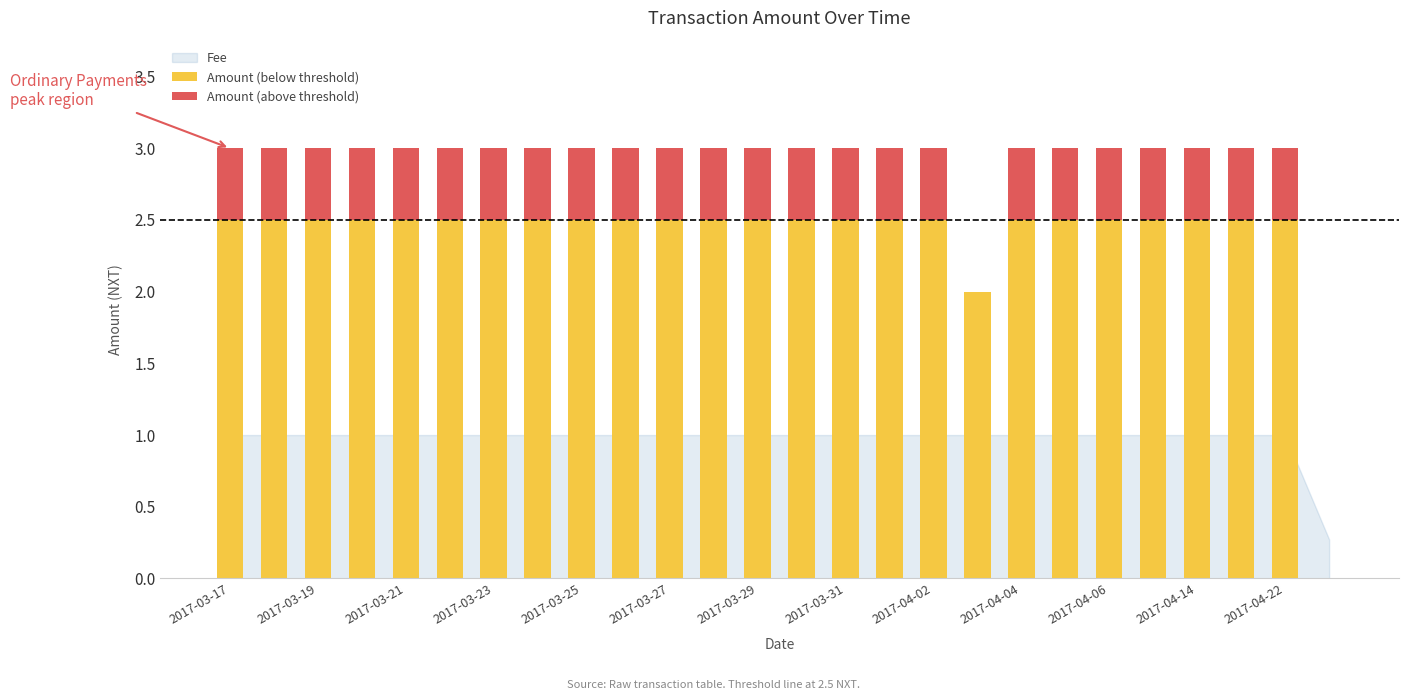

Which series has the largest total across all categories?

Amount (below threshold)